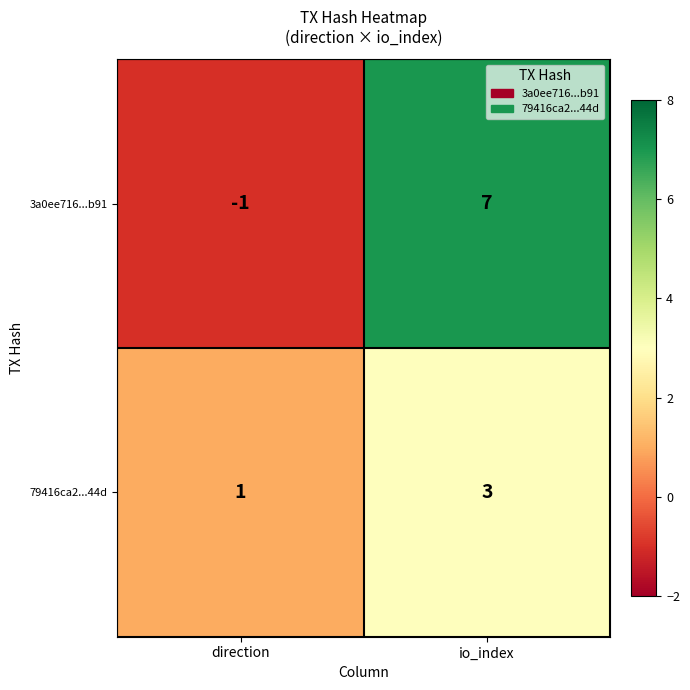

What is the sum of all 79416ca2...44d values?

4